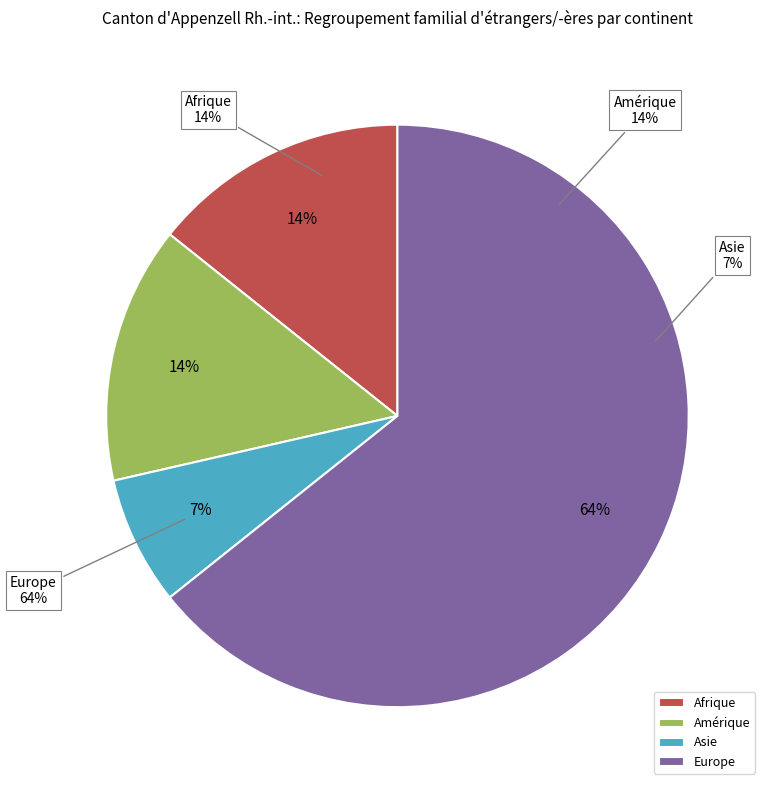

How much of the chart is everything except Afrique?

85.7%